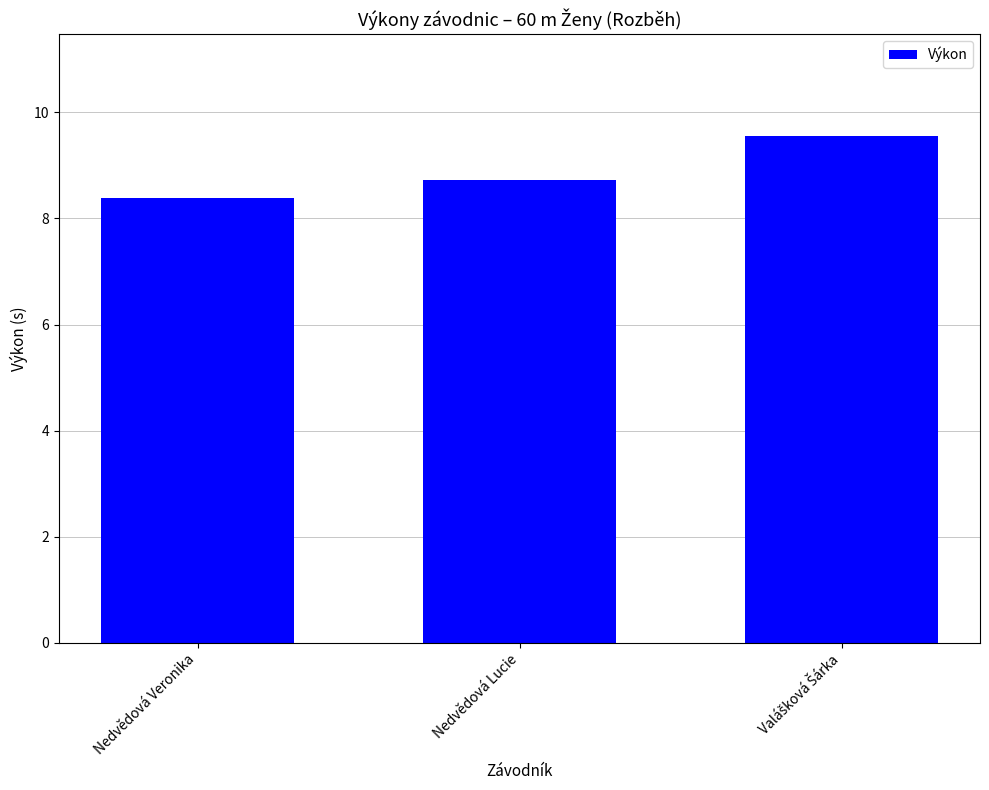

What is the label of the 2nd bar from the left?

Nedvědová Lucie